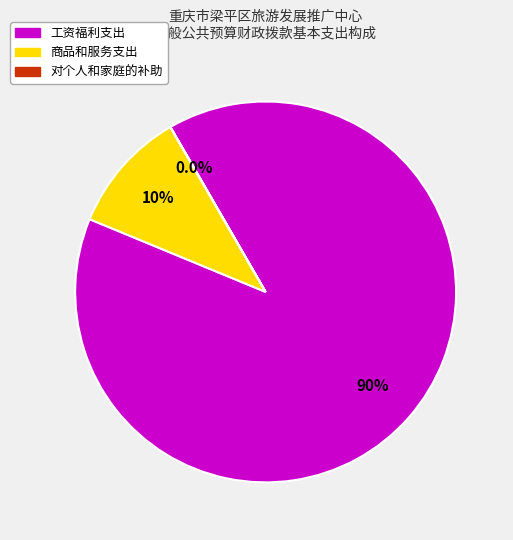

Which category has the biggest portion of the pie?

工资福利支出